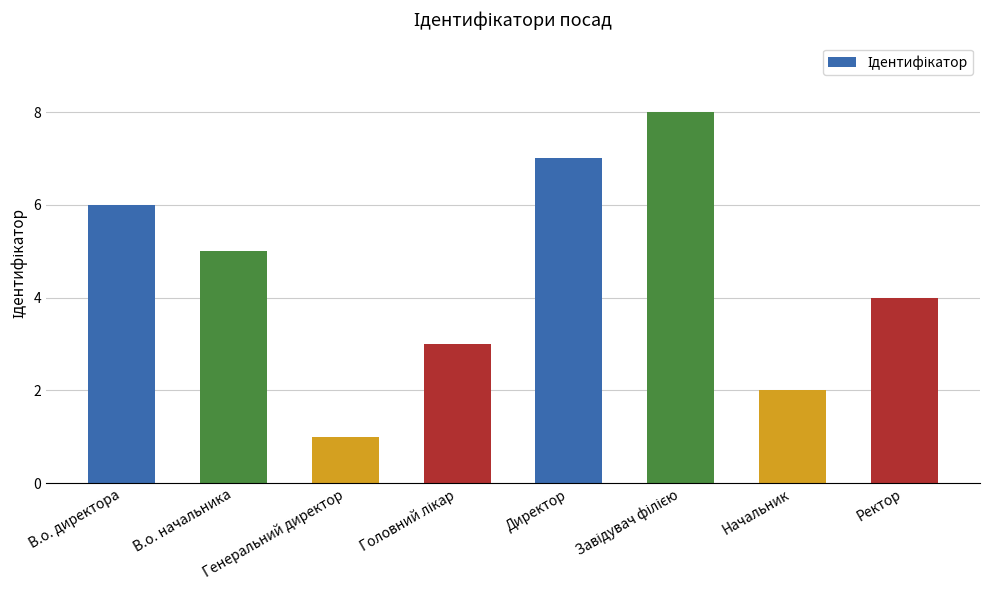

What is the maximum value shown in the chart?

8